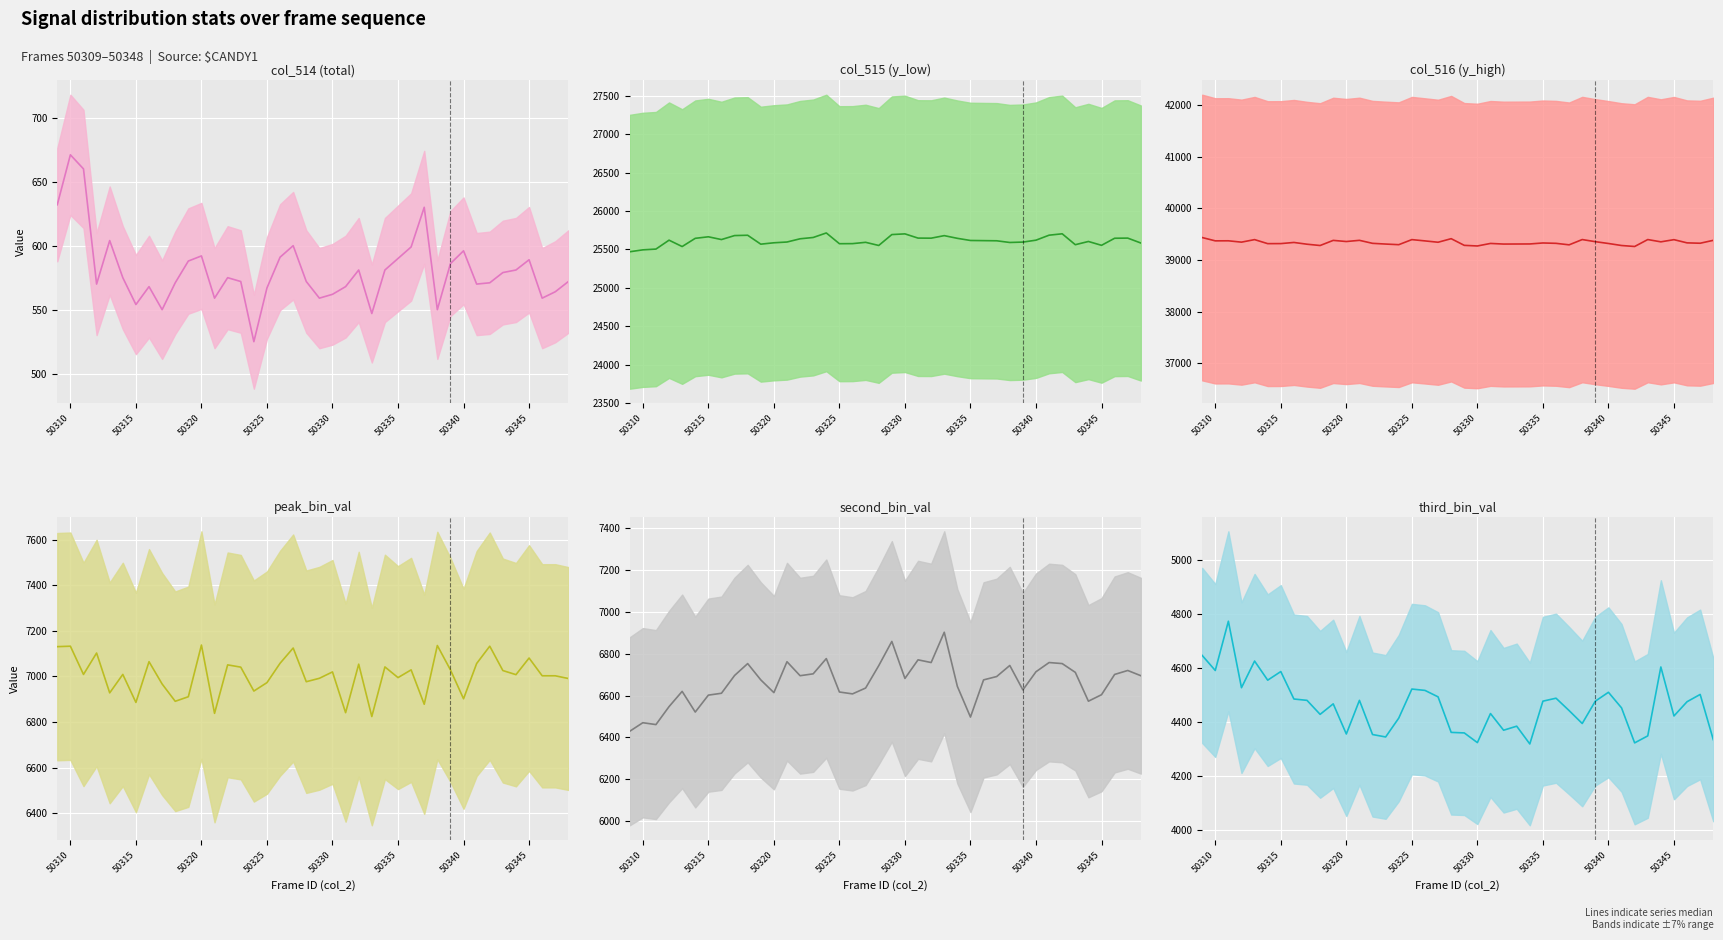

True or false: third_bin_val (median) and col_516_y_high (median) intersect in this chart.

False